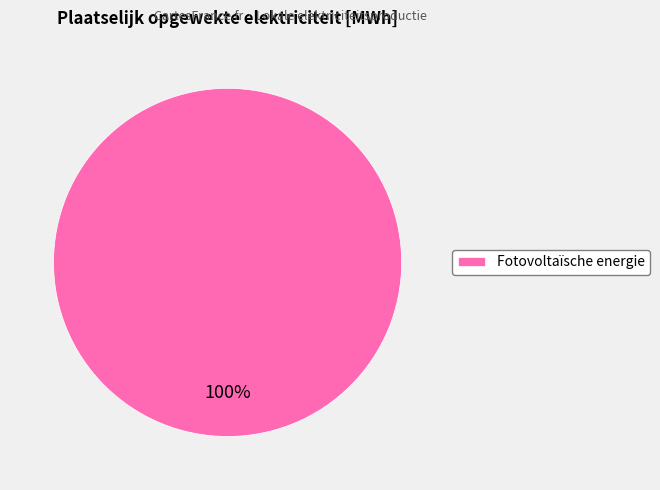

Does Fotovoltaïsche energie represent more than half of the total?

Yes